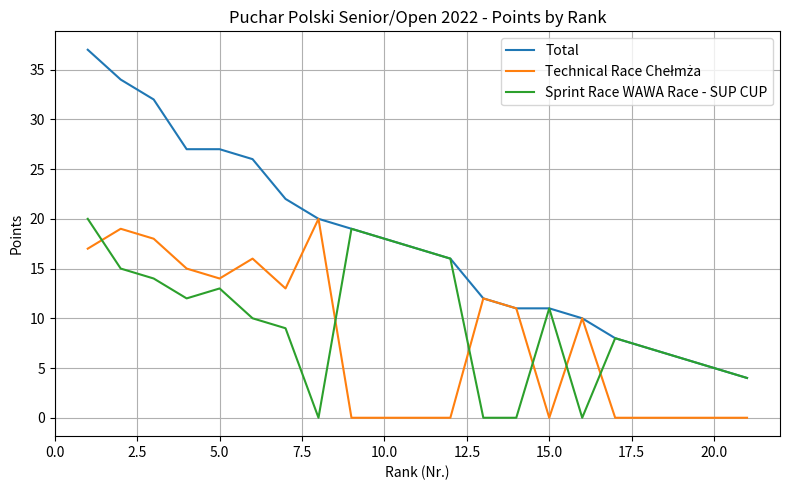

What is the greatest value displayed?

37